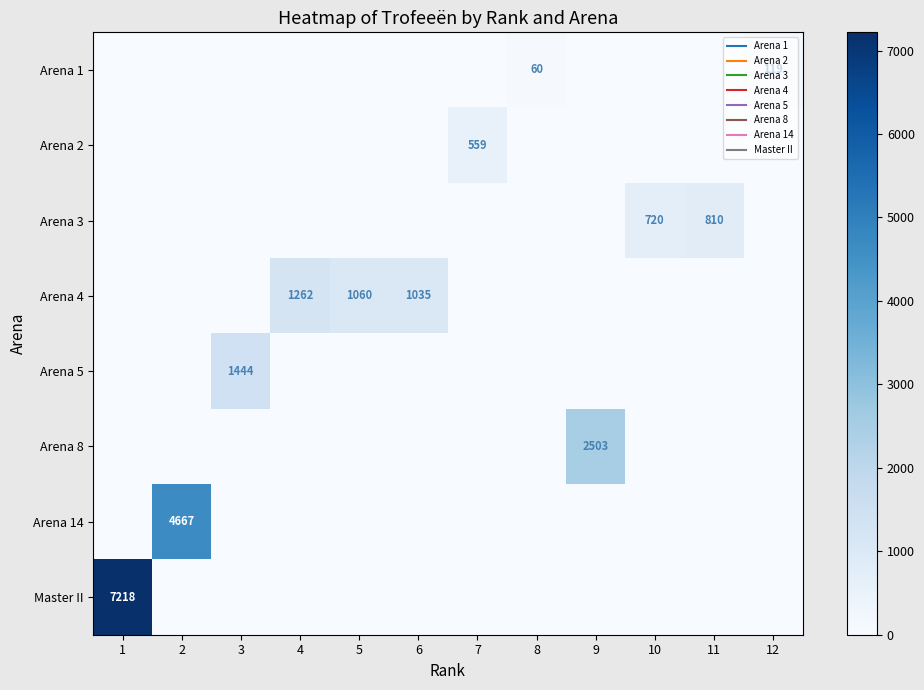

Is the value of Arena 5 at 8 greater than the value of Arena 3 at 5?

No